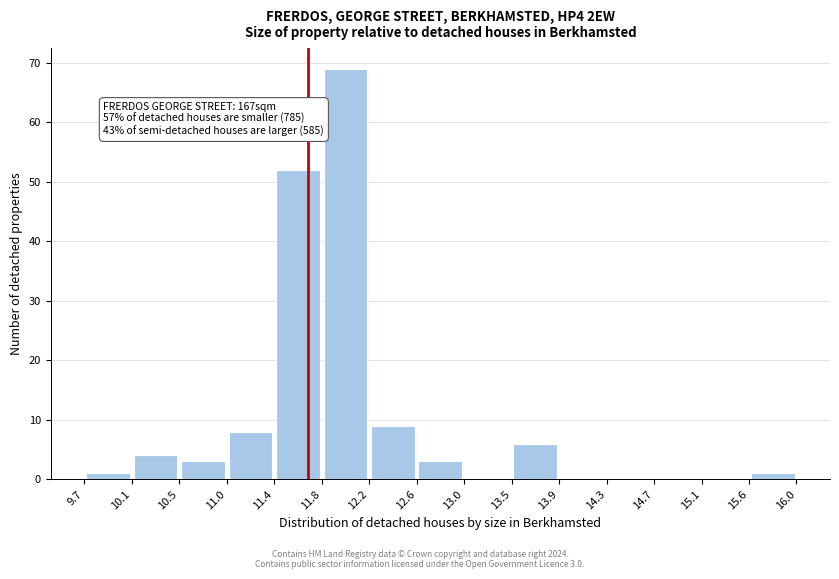

Which range on the x-axis has the tallest bar?

11.8 to 12.2